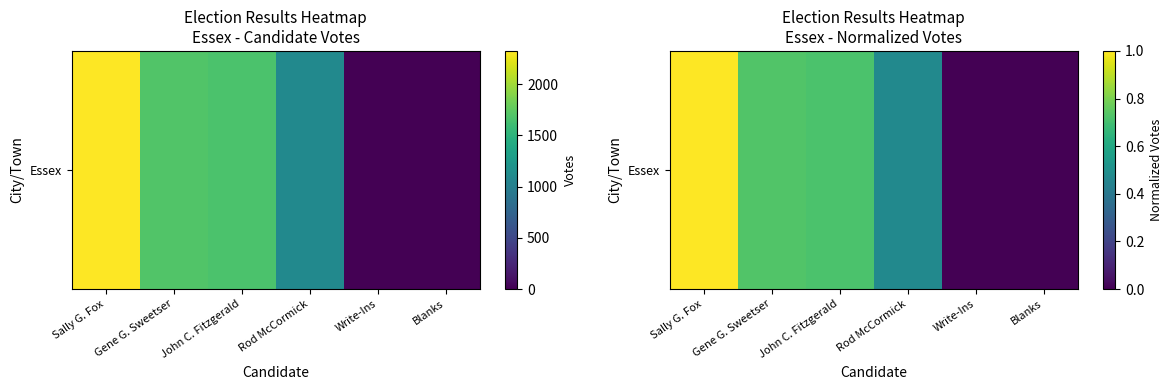

Which label corresponds to the largest value in the chart?

Sally G. Fox